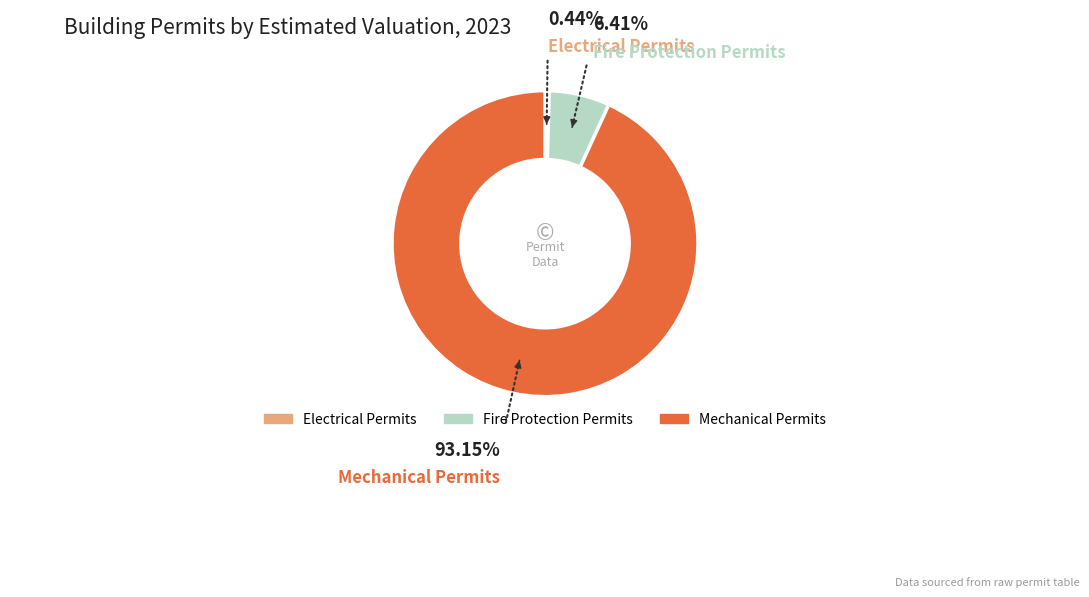

Is there a majority slice in this chart?

Yes